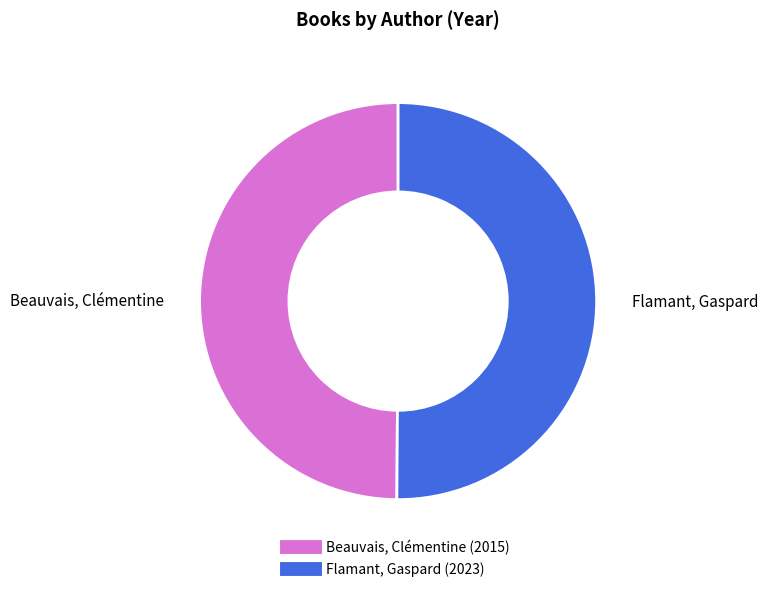

Do Beauvais, Clémentine and Flamant, Gaspard together represent more than half of the pie?

Yes